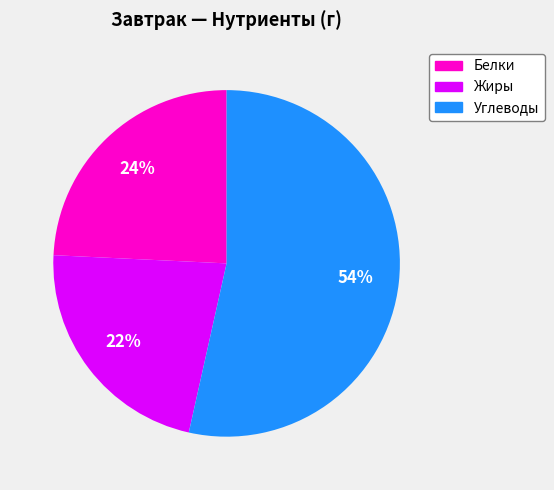

What percentage is the Белки slice, to the nearest percent?

24%